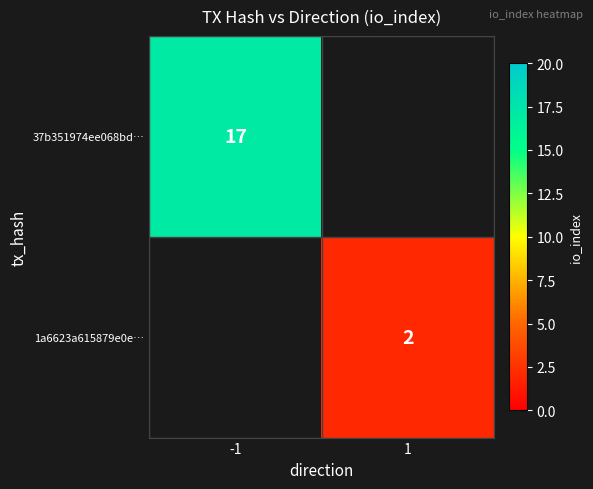

Count the number of categories in the chart.

2